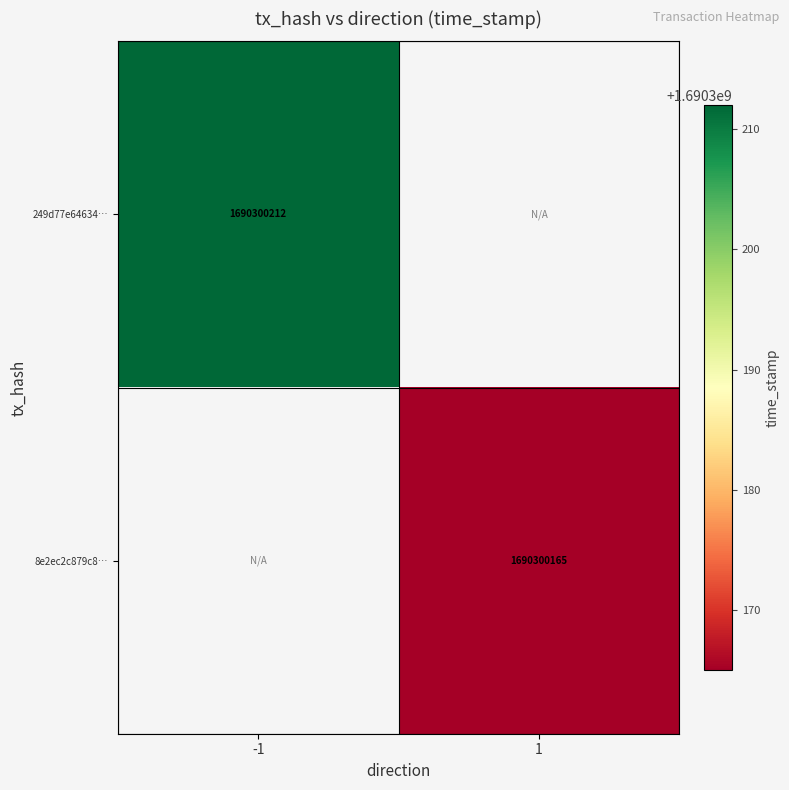

Which series has the widest spread of values?

249d77e646340de3bfe8d1ad269fa7232ec9d84